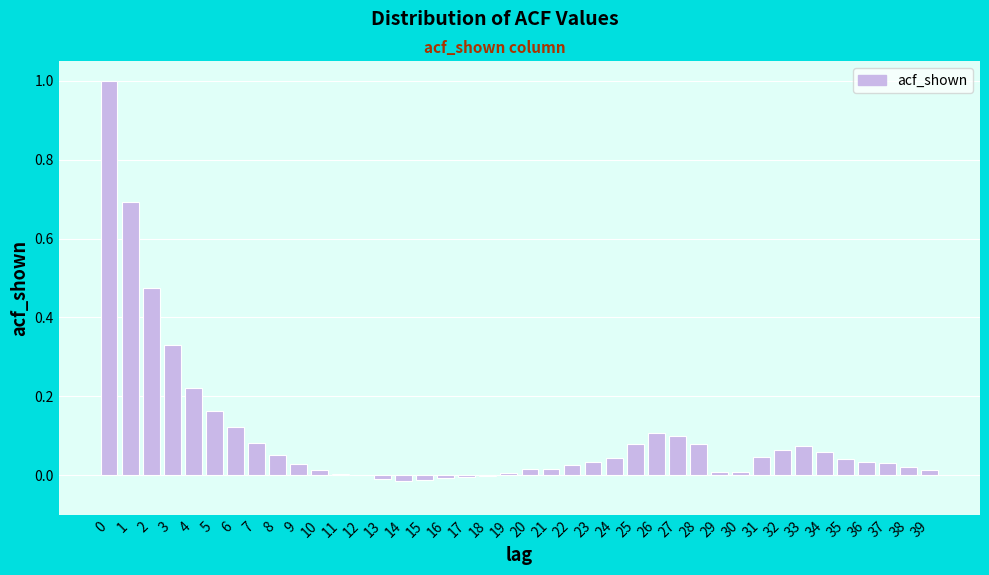

The chart shows a value of 0.0 at 19. True or false?

True